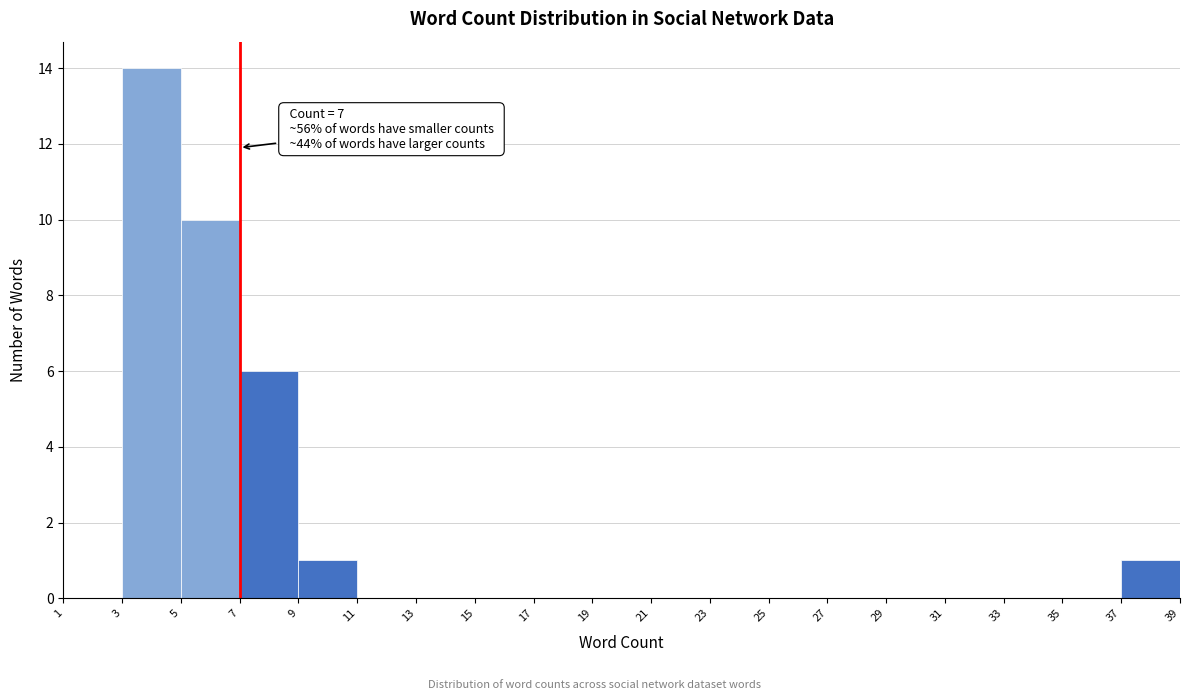

Over which range of the x-axis is the bar tallest?

3 to 5